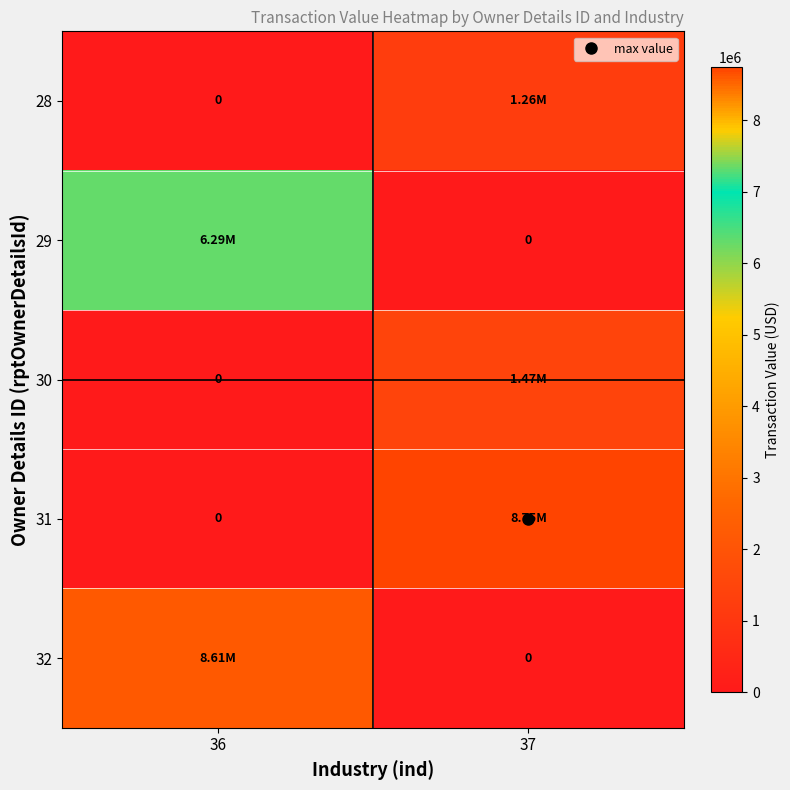

Which series has the largest total across all categories?

31